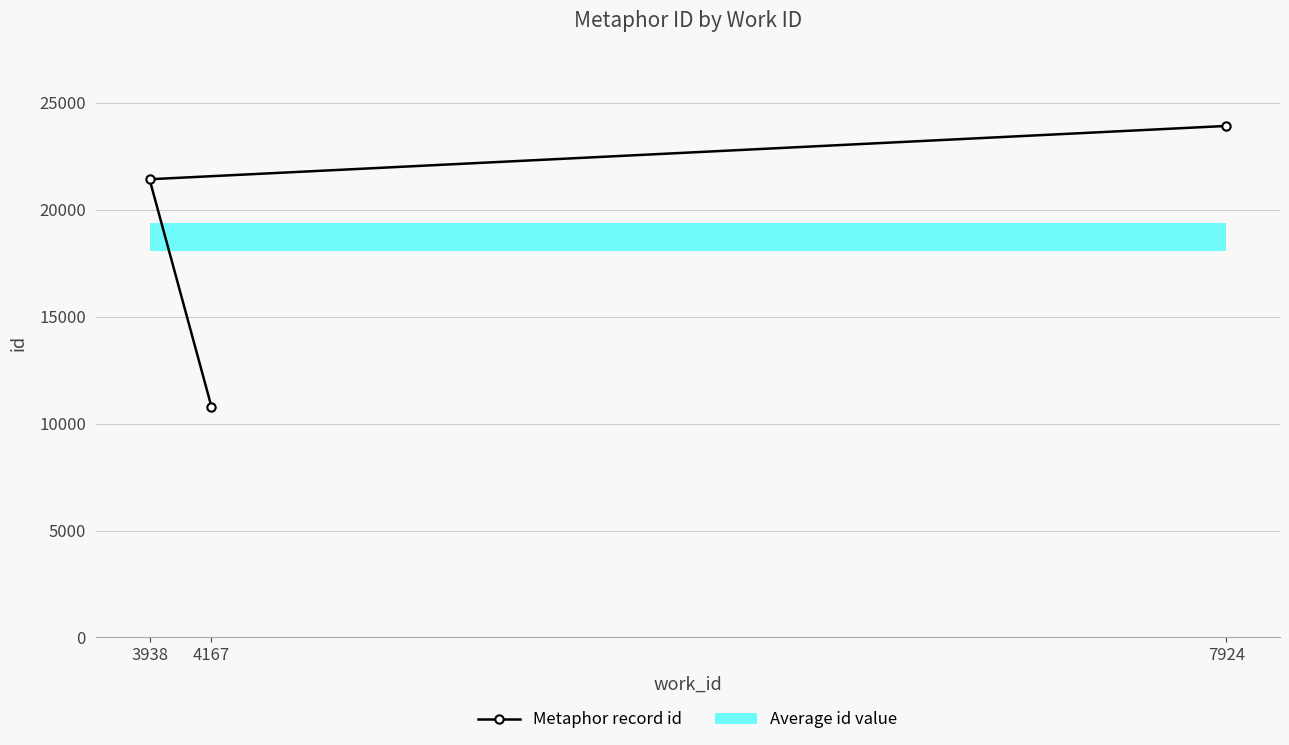

True or false: Metaphor record id has a value of 9397 at 7924.

False